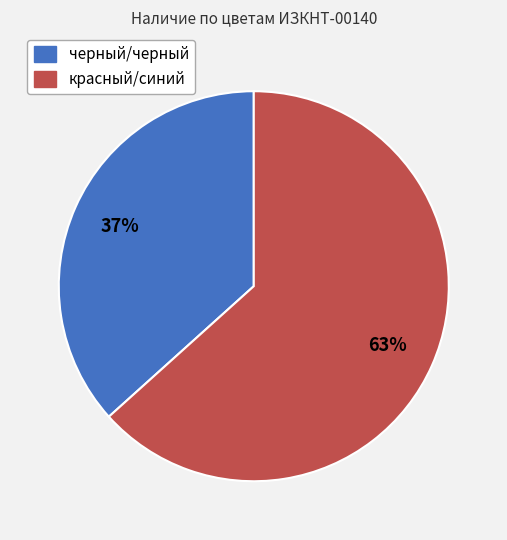

Which has a higher value, черный/черный or красный/синий?

красный/синий